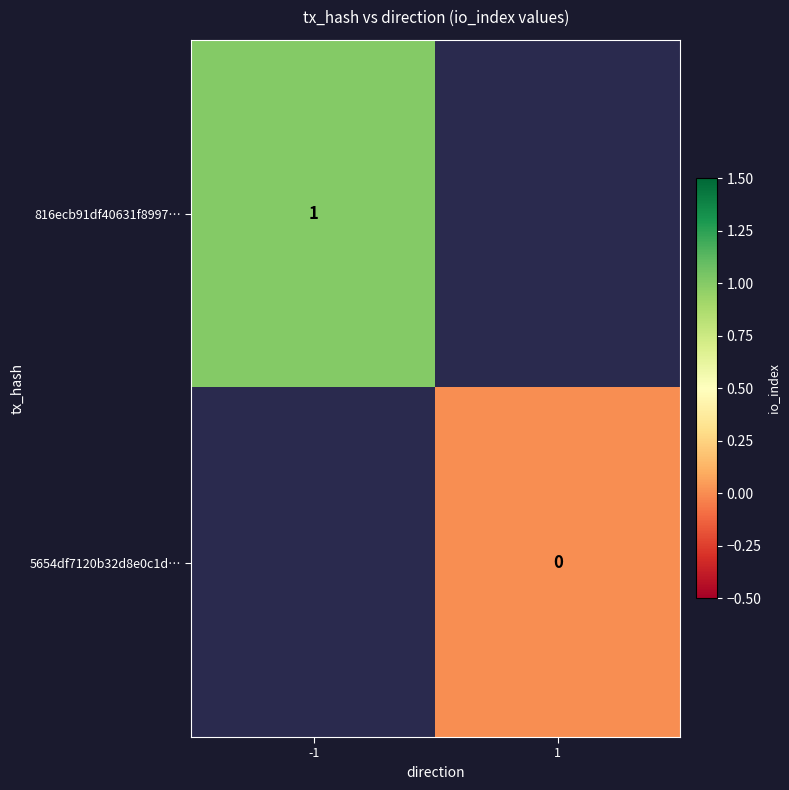

Is the value of 5654df7120b32d8e0c1d… at 1 greater than the value of 816ecb91df40631f8997… at -1?

No